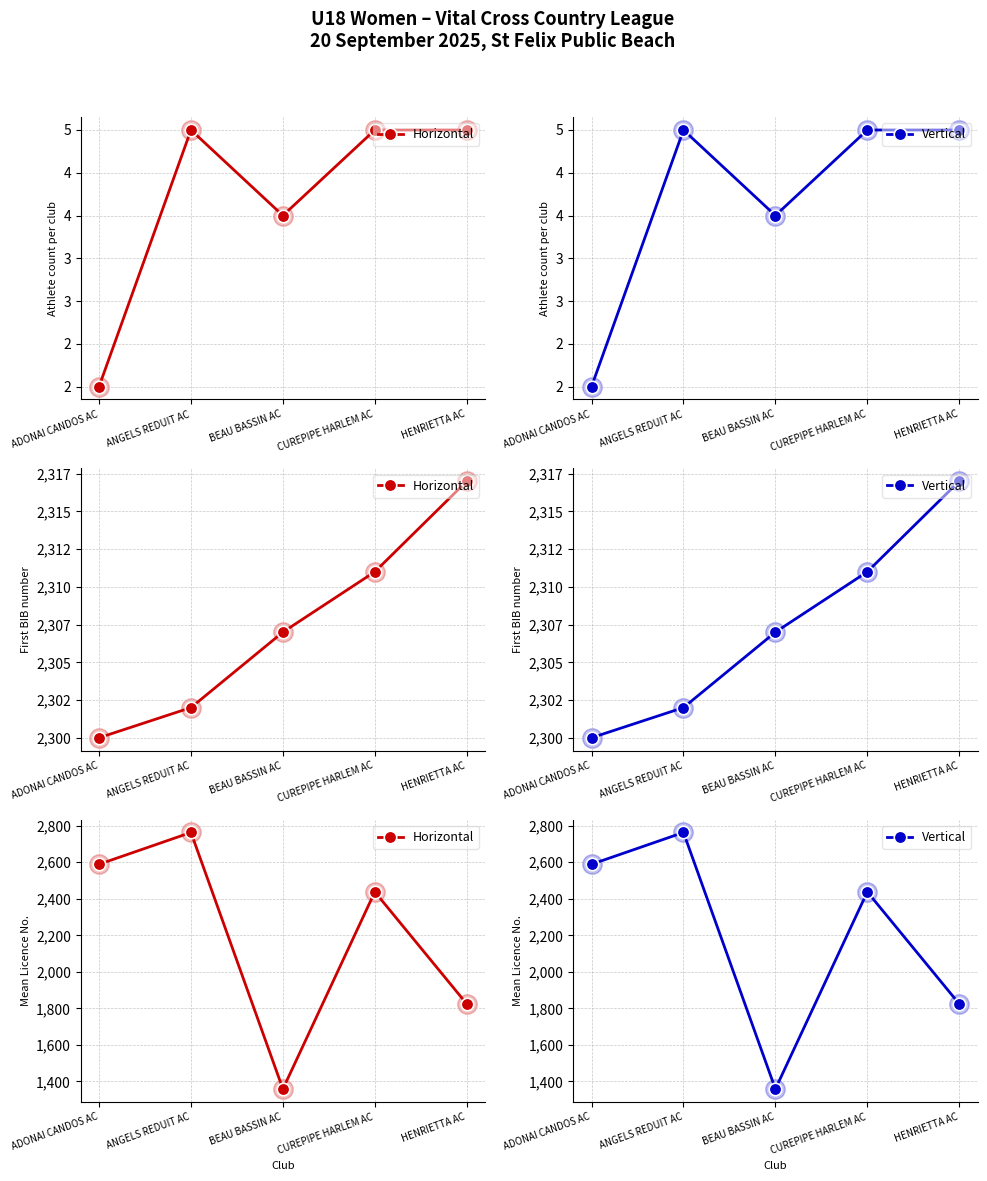

Between ADONAI CANDOS AC and CUREPIPE HARLEM AC, which series saw the biggest shift?

Horizontal